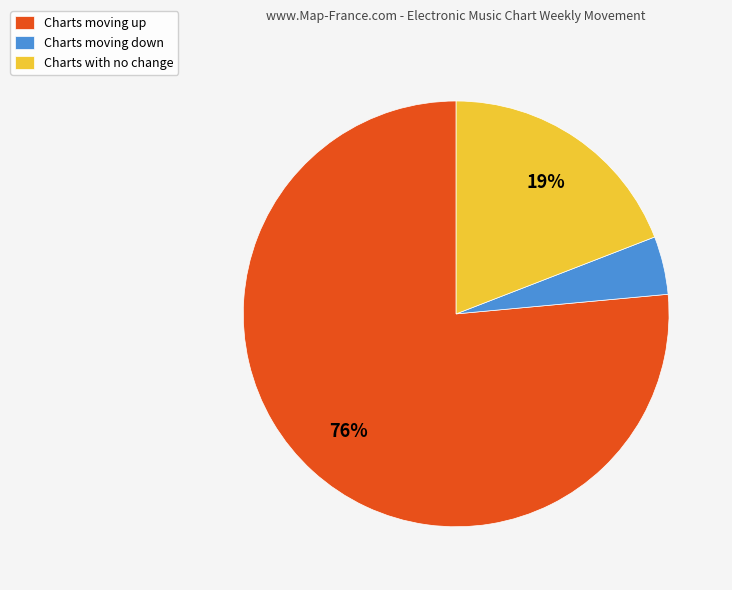

What percentage is the Charts with no change slice, to the nearest percent?

19%